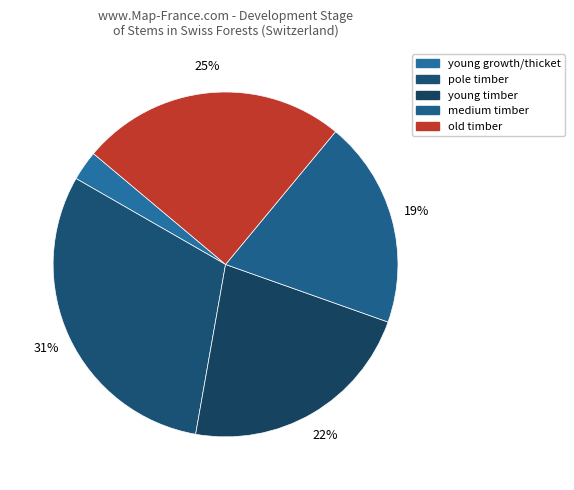

What is the smallest slice in the pie chart?

young growth/thicket